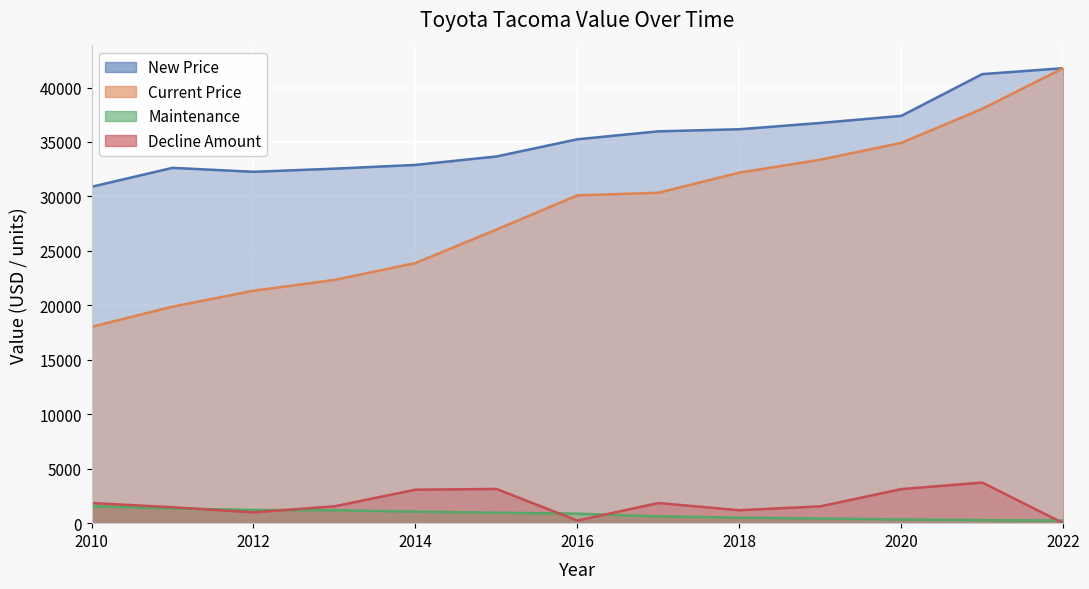

How many lines are shown in the chart?

4